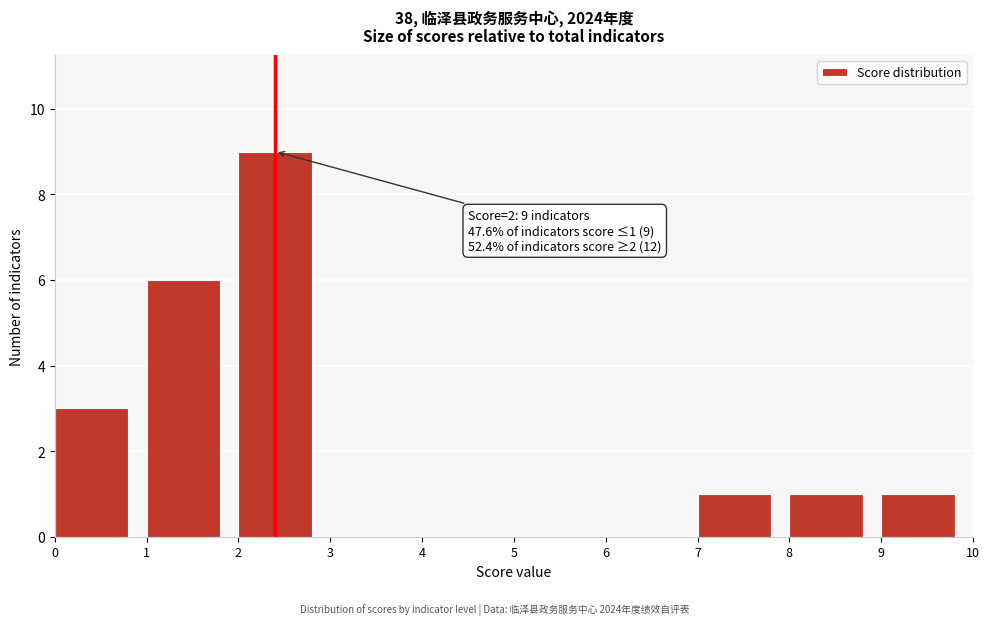

Which range on the x-axis has the tallest bar?

2 to 3